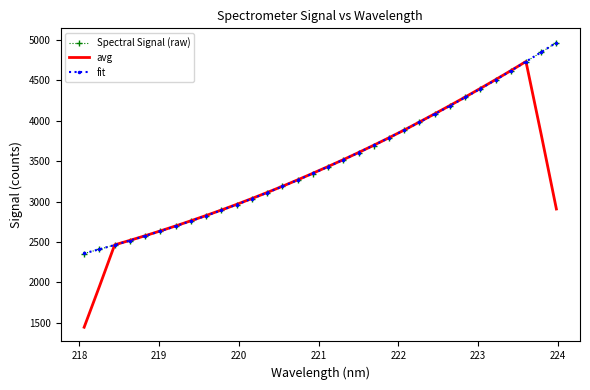

How many times do Spectral Signal (raw) and fit cross each other?

12